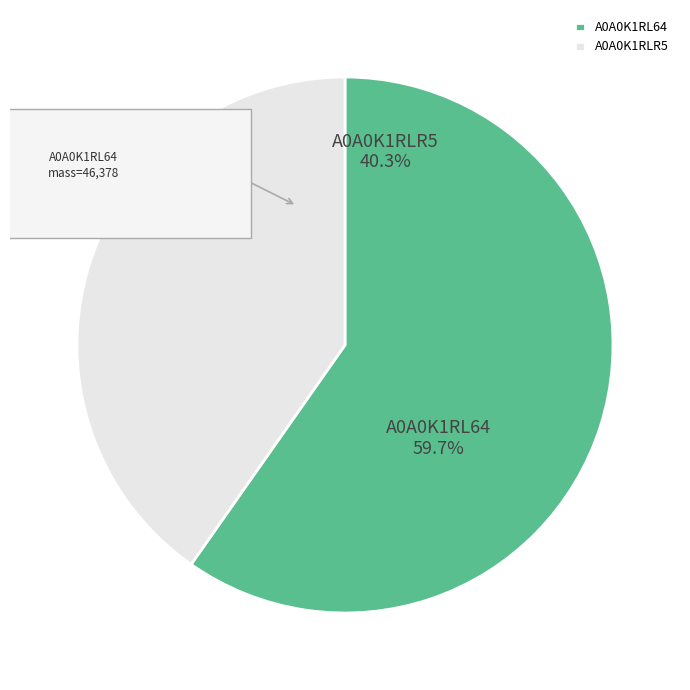

How much of the chart is everything except tr|A0A0K1RLR5|A0A0K1RLR5_9CIRC?

59.7%